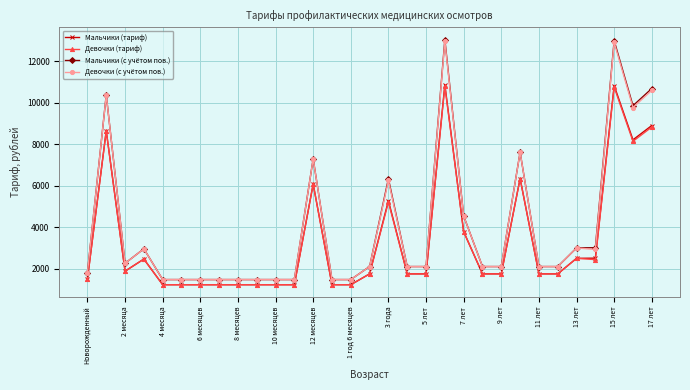

What is the minimum value shown in the chart?

1237.2